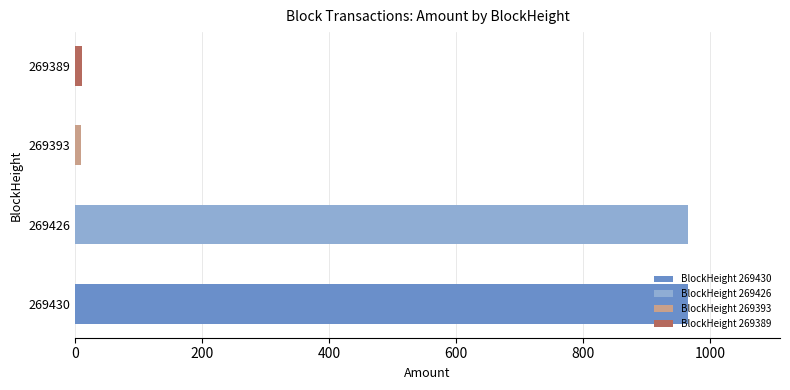

Approximately how many times larger is the value at 269430 compared to 269426?

1.0